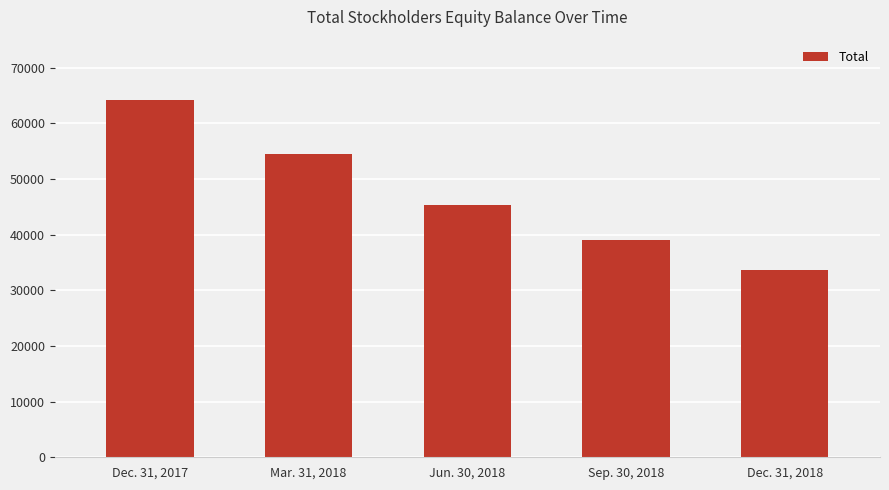

List the labels in order of value, smallest first.

Dec. 31, 2018, Sep. 30, 2018, Jun. 30, 2018, Mar. 31, 2018, Dec. 31, 2017